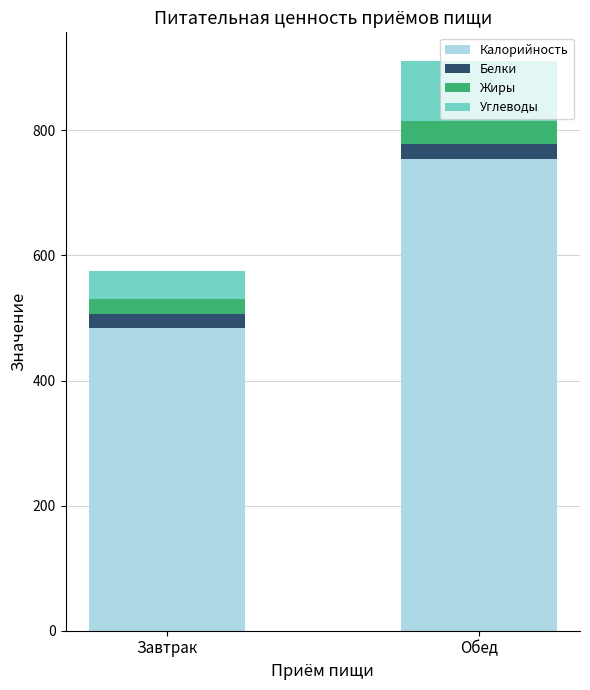

The Калорийность series shows 484.6 at Завтрак. True or false?

True